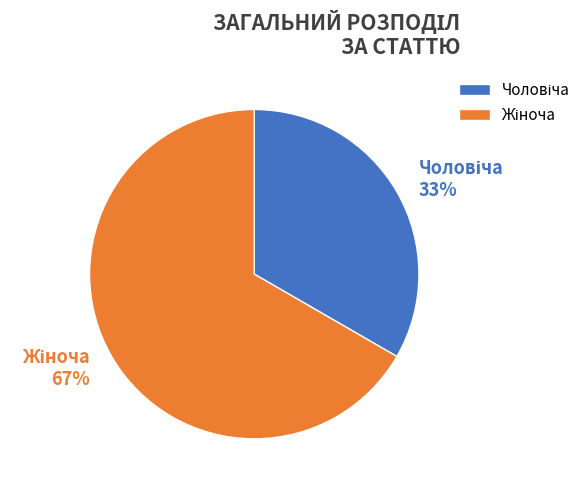

Is there a majority slice in this chart?

Yes